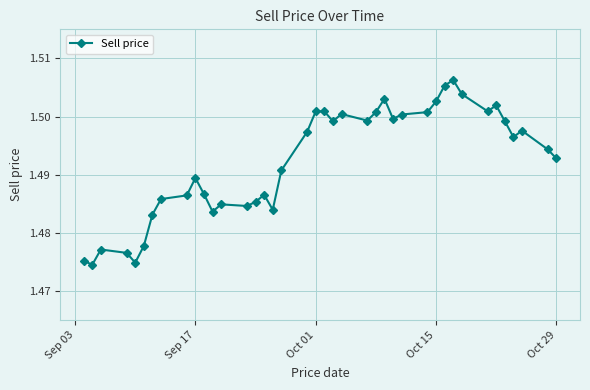

Count the values in the range 1 to 2.

40